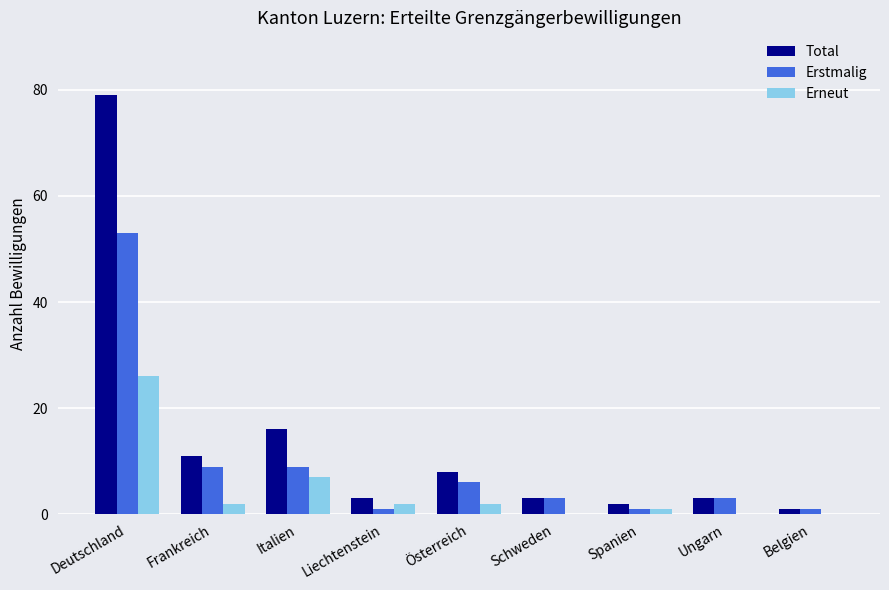

What is the total value across all series at Österreich?

16